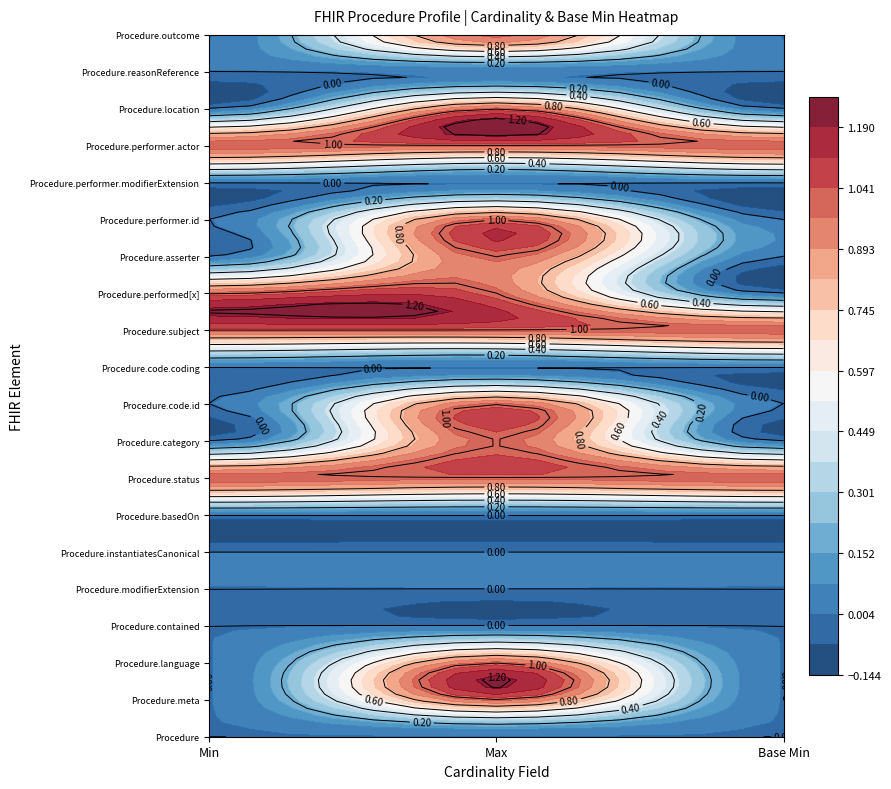

True or false: Procedure.code has a value of 1 at 1.

True